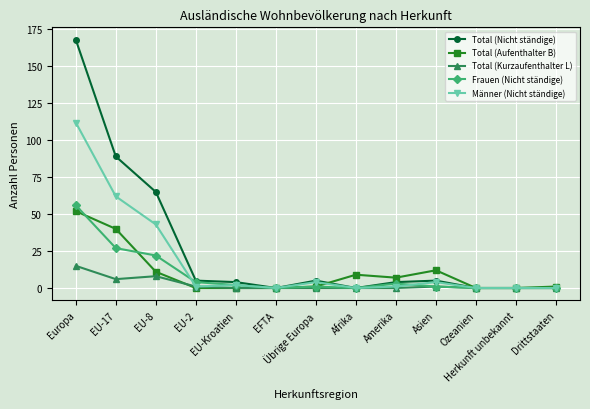

The Total (Nicht ständige) series shows 5 at Übrige Europa. True or false?

True